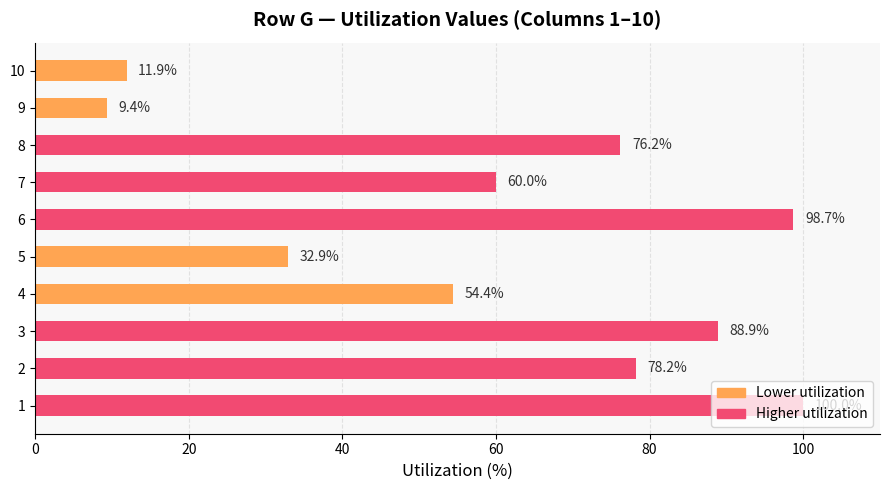

Are the bars horizontal?

Yes